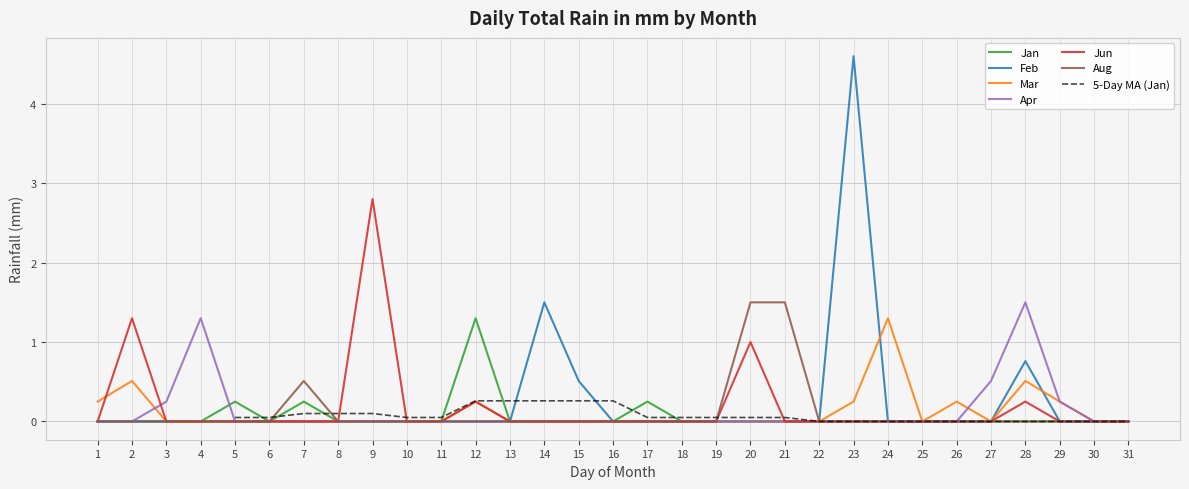

The value of Jan at 28 is 0.0. True or false?

True